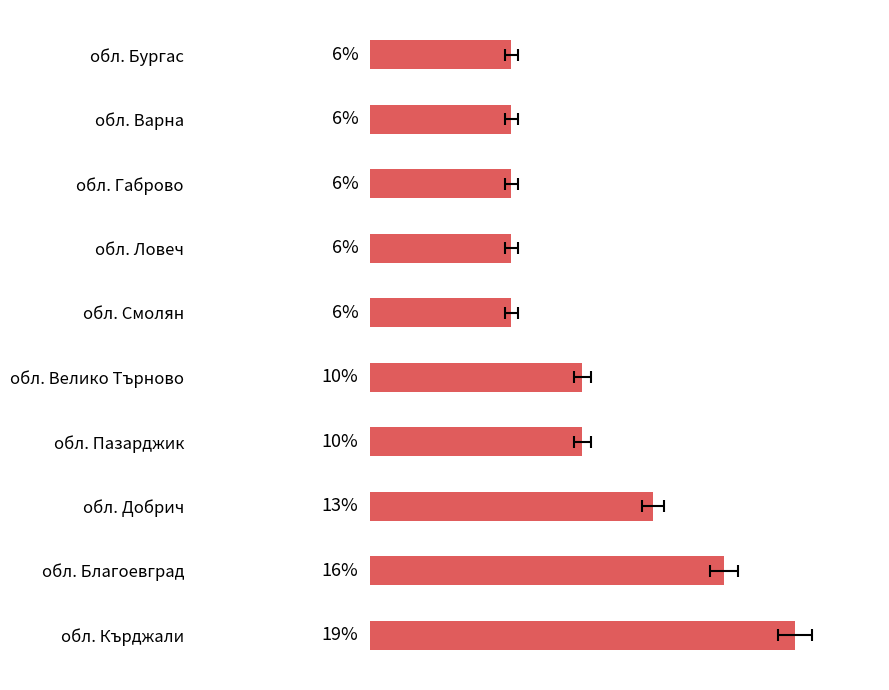

What is the sum of all values?

100.0